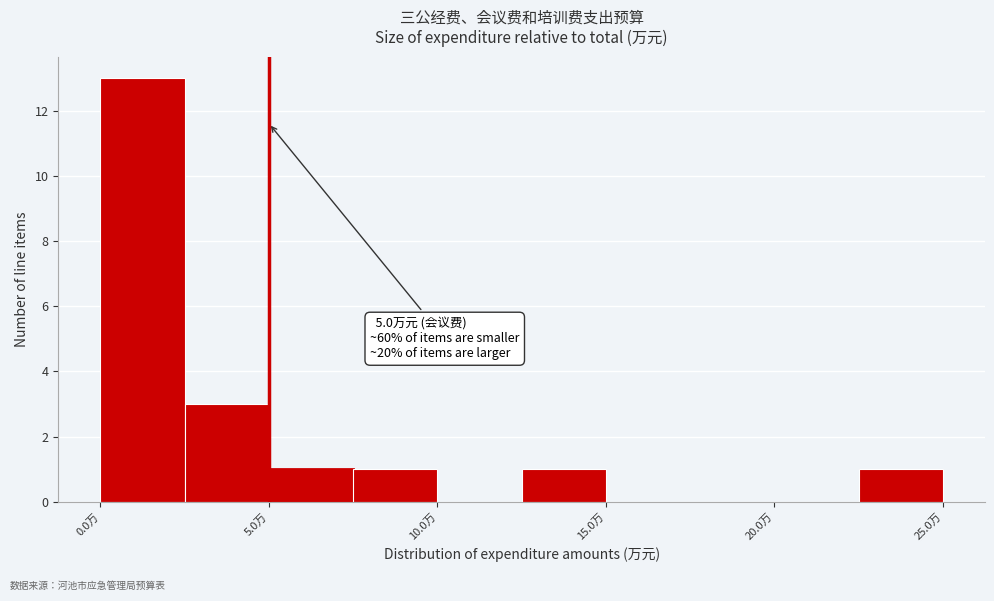

Which range on the x-axis has the tallest bar?

0.0 to 2.5